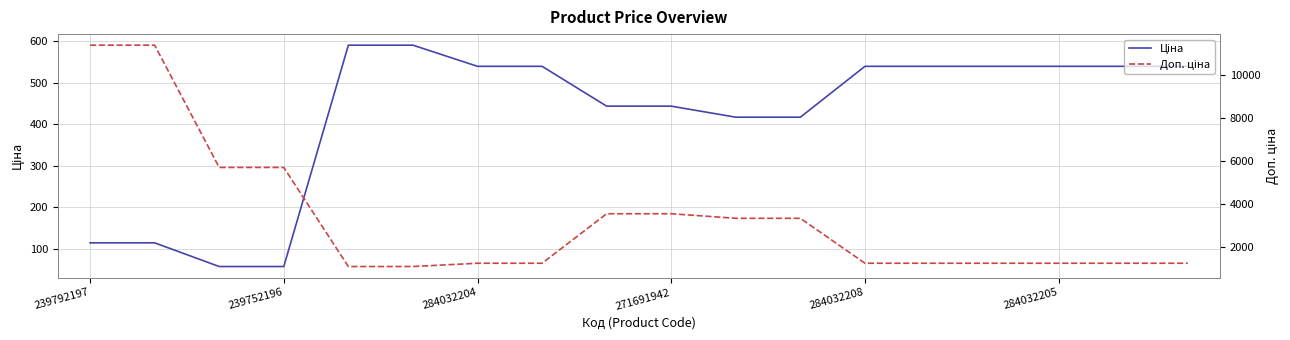

True or false: Ціна has more than 2 interior local peaks.

False